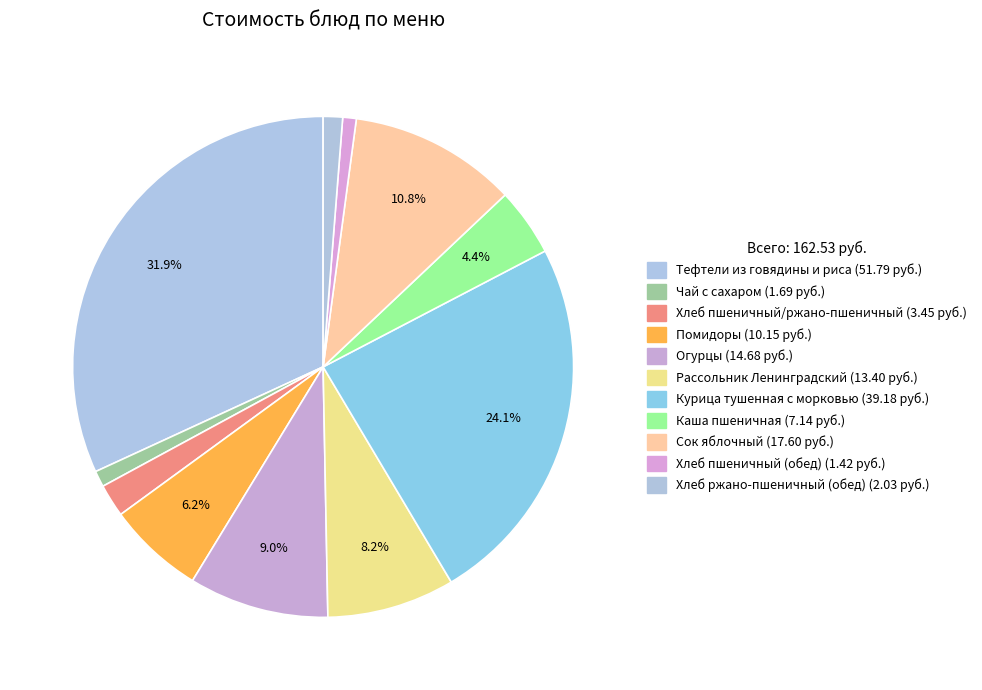

True or false: Рассольник Ленинградский accounts for 8% of the total.

True